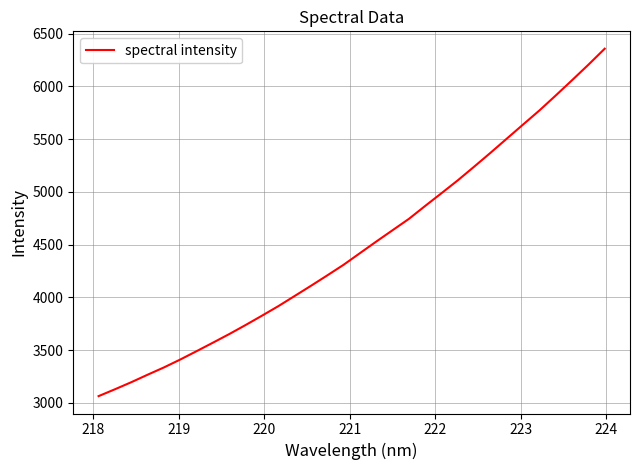

What is the maximum value shown in the chart?

6356.5